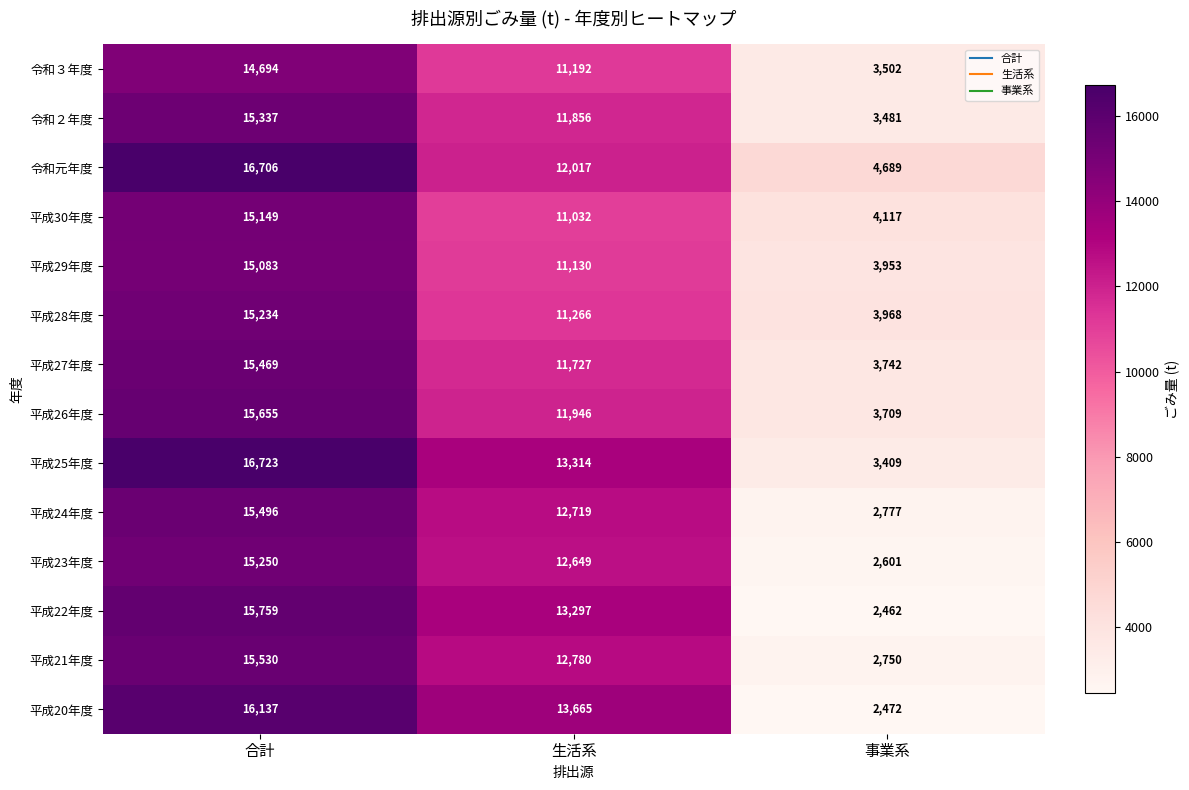

What is the highest value of the 平成22年度 series?

15759